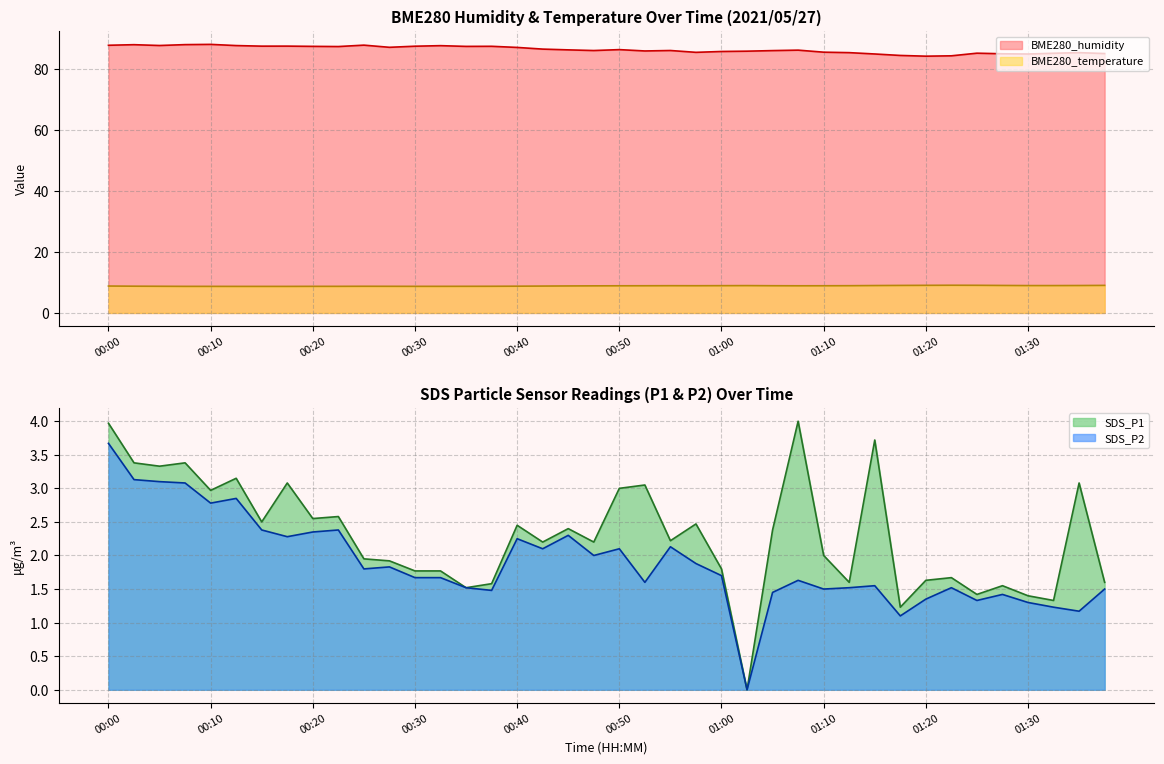

Where is BME280_temperature nearest to the value 8?

00:13